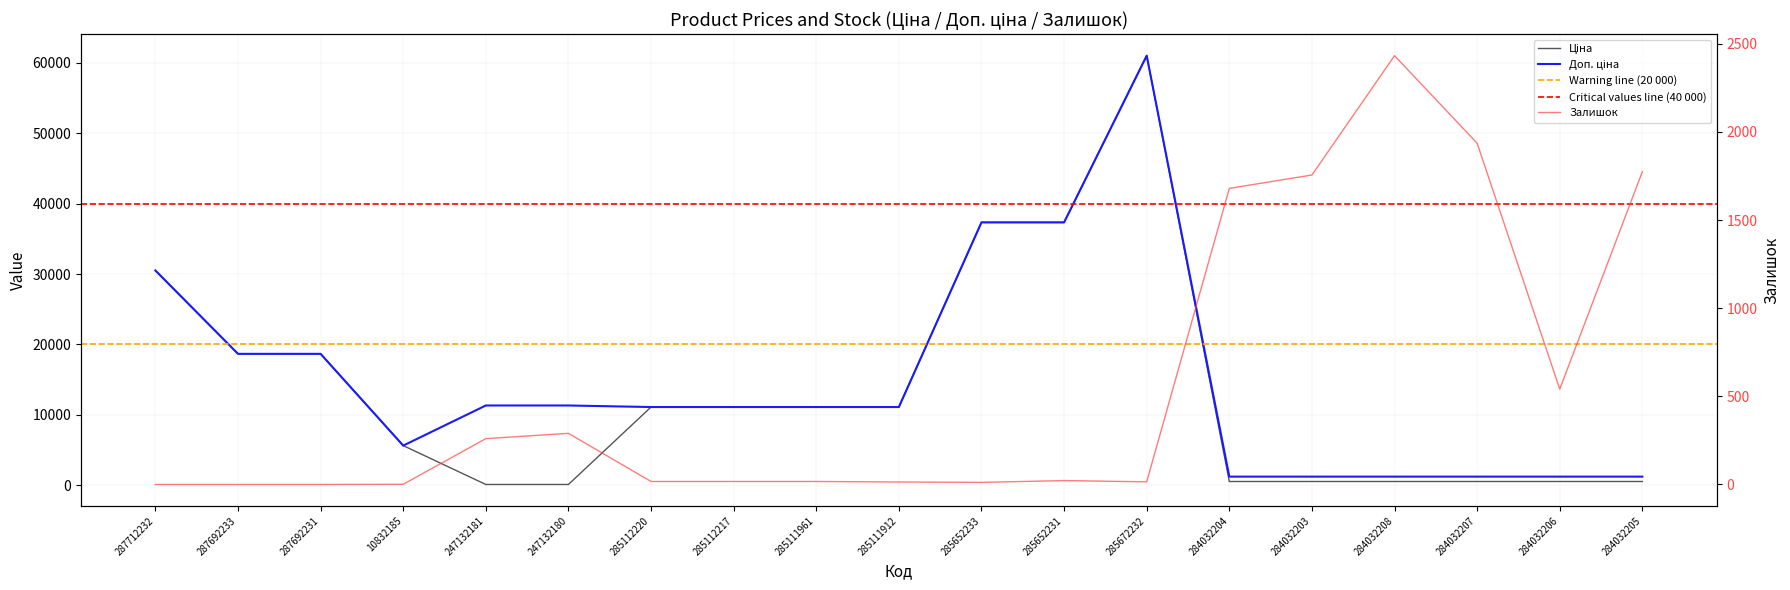

What is the difference between the second highest and second lowest values in the Залишок series?

1936.0